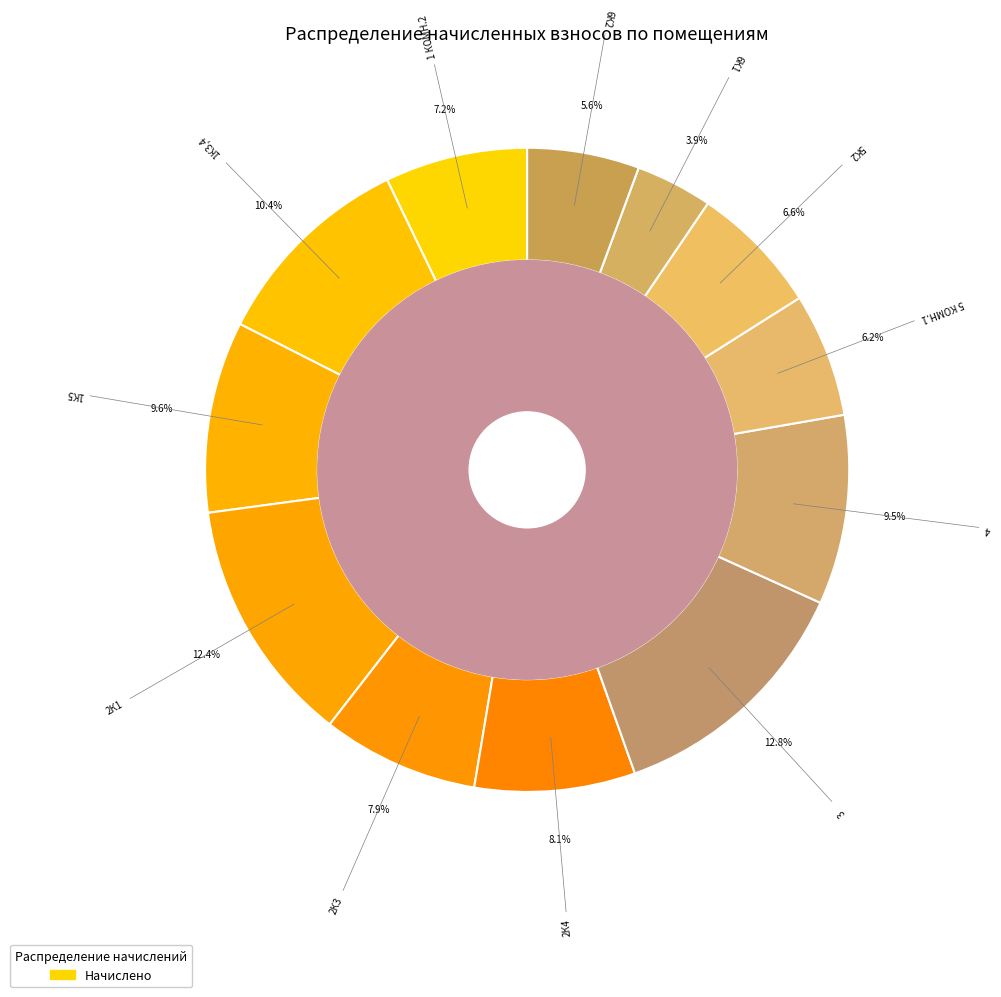

How many slices are in this pie chart?

12